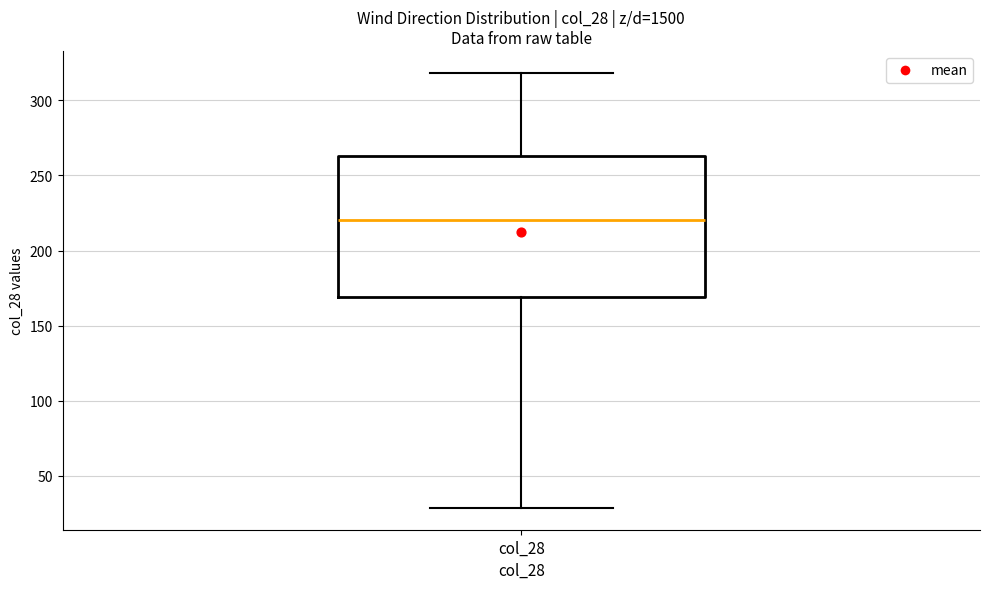

Read this box plot against the y-axis: the position of the median line, the range covered by the box, and the ends of both whiskers. The values are not printed on the chart, so give them approximately, as read against the axis.

median 220, box 170 to 265, whiskers 30 to 320